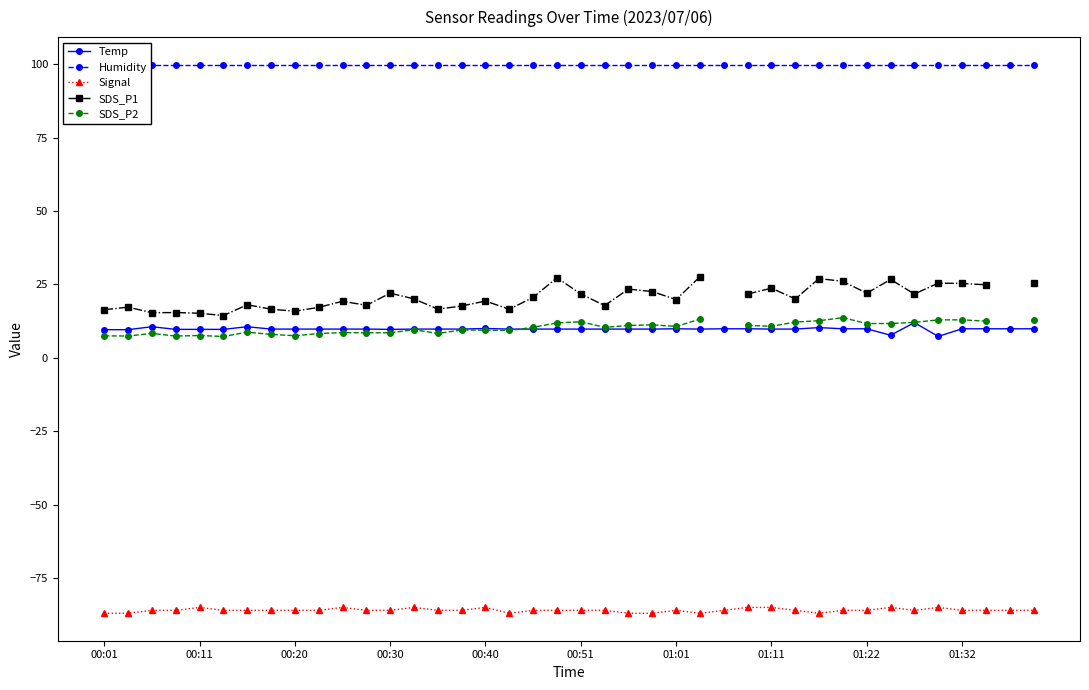

True or false: Signal and Temp cross at least once.

False